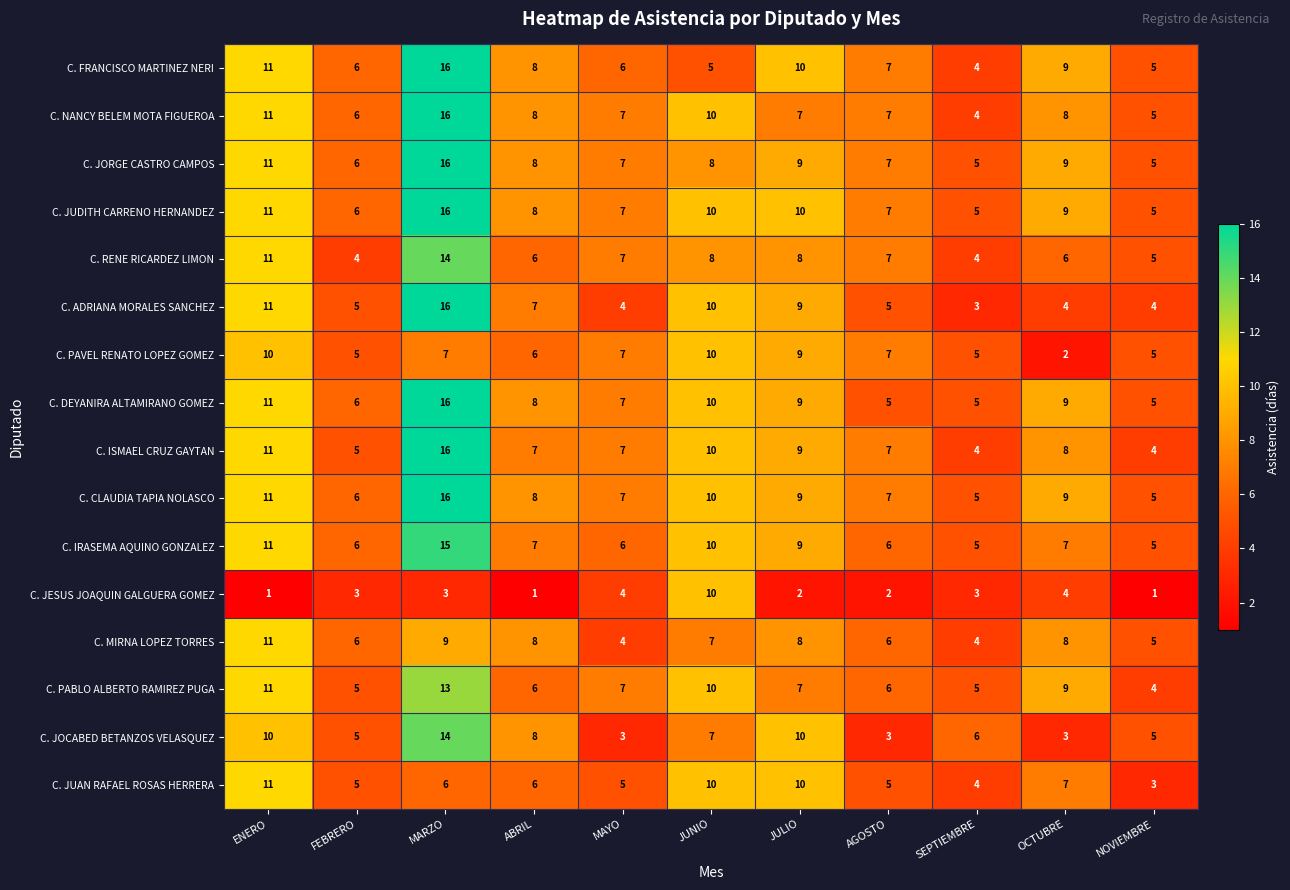

What is the difference between the C. MIRNA LOPEZ TORRES values at NOVIEMBRE and JULIO?

3